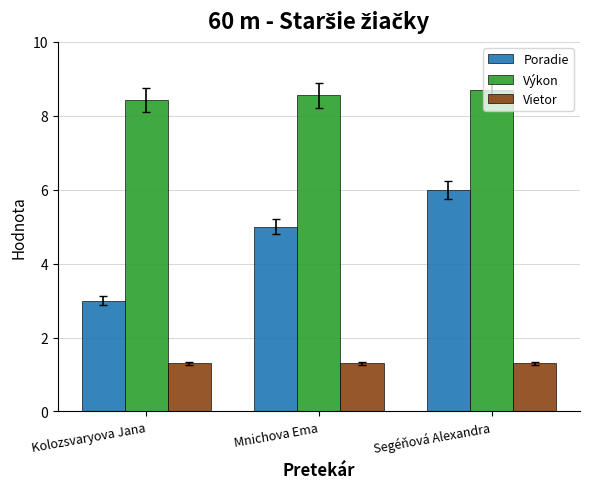

What is the label of the 3rd bar from the right?

Kolozsvaryova Jana